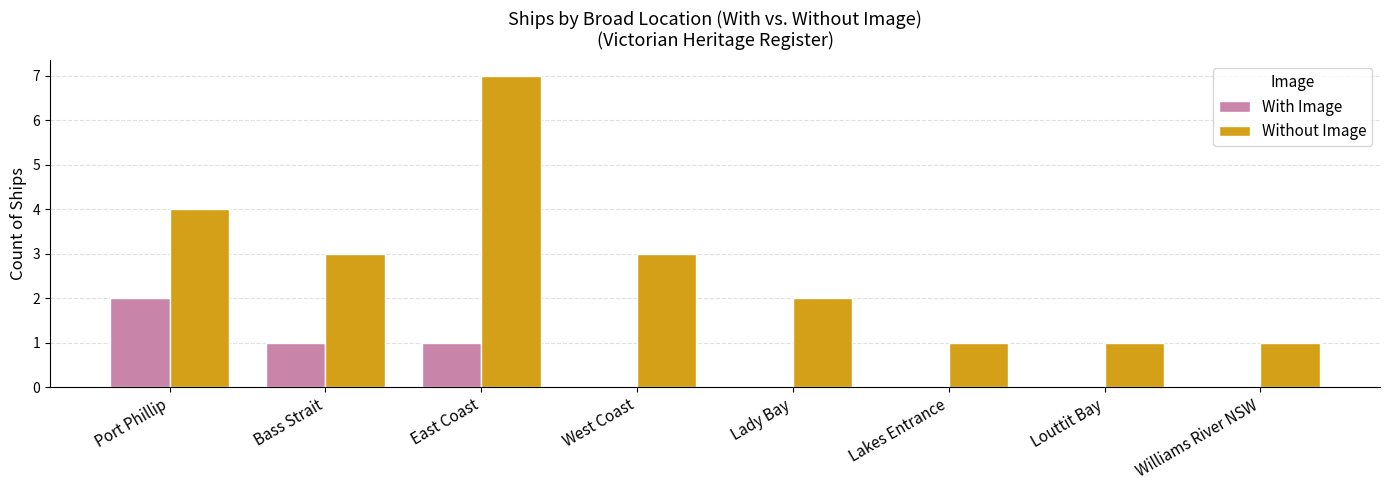

What is the total value across all series at East Coast?

8